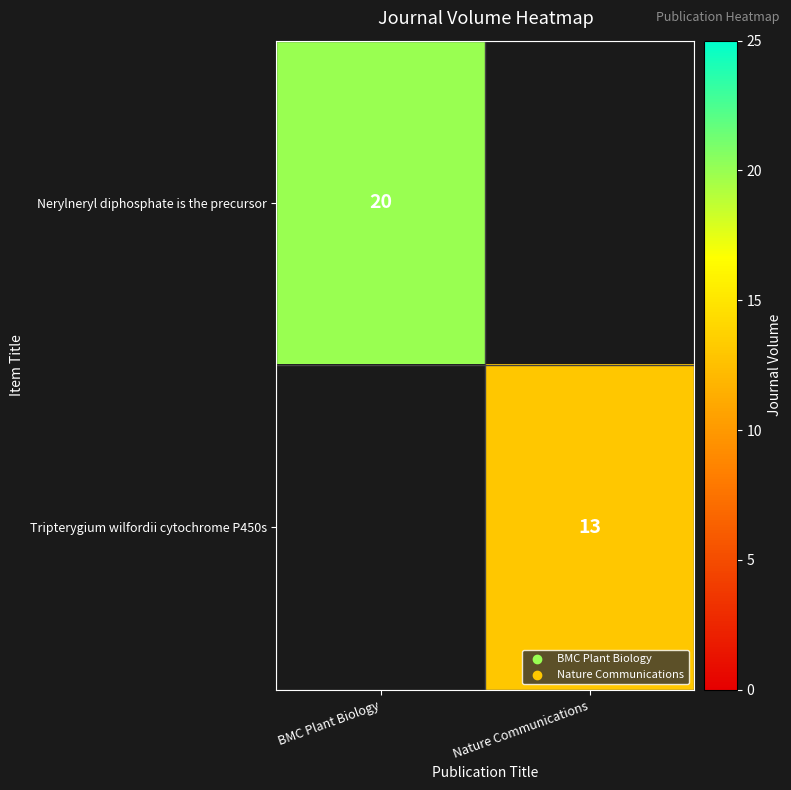

Which category has the lowest value across all series?

Nature Communications